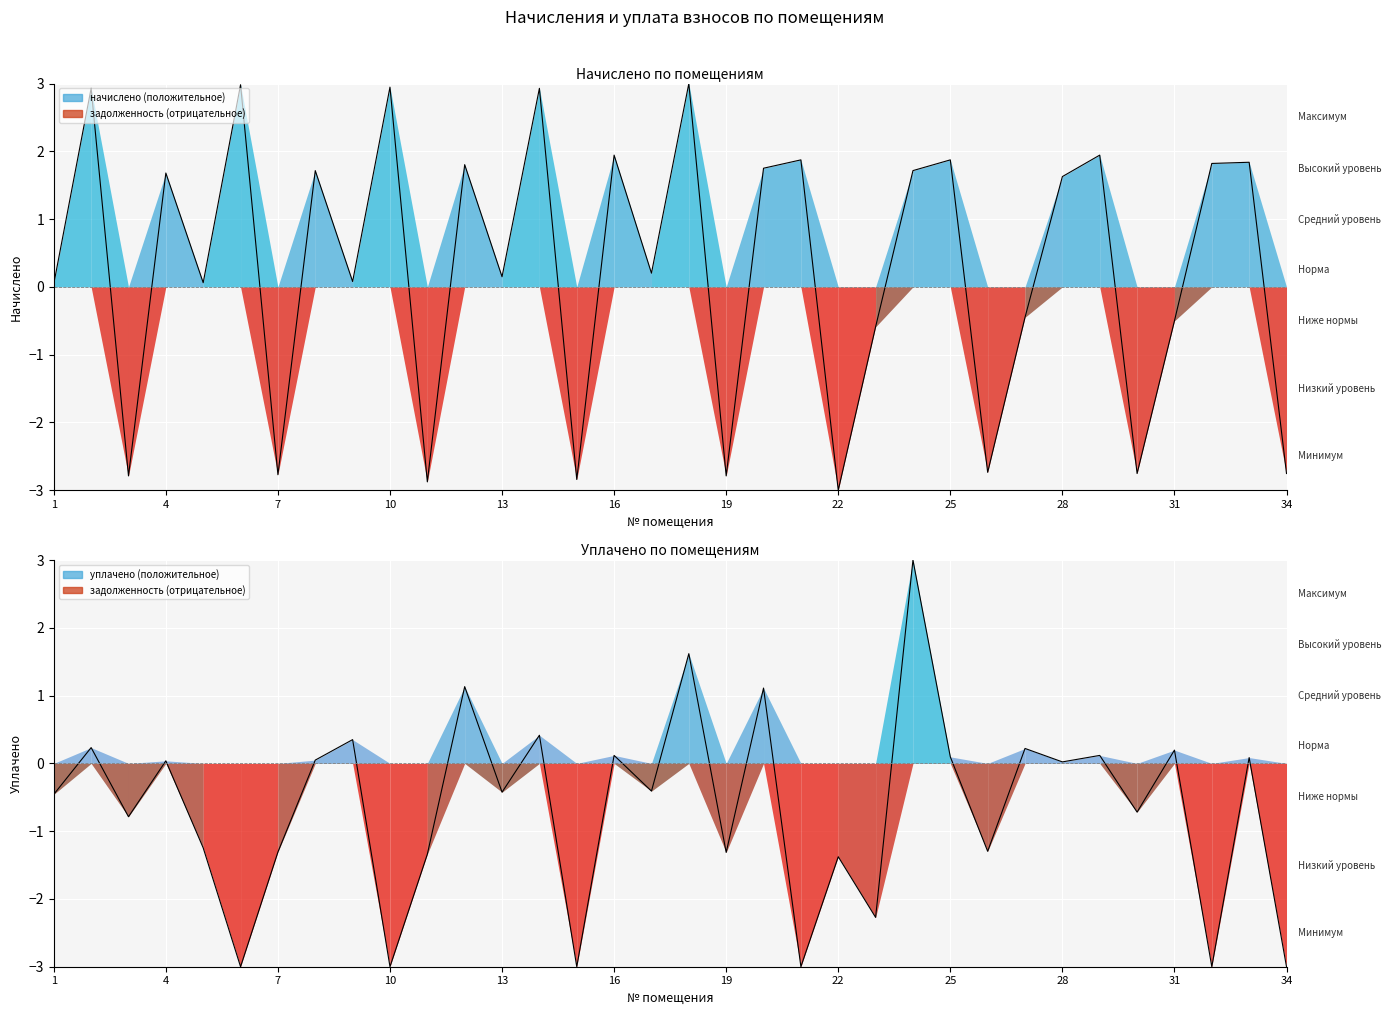

The value of уплачено at 20 is 1.1. True or false?

True